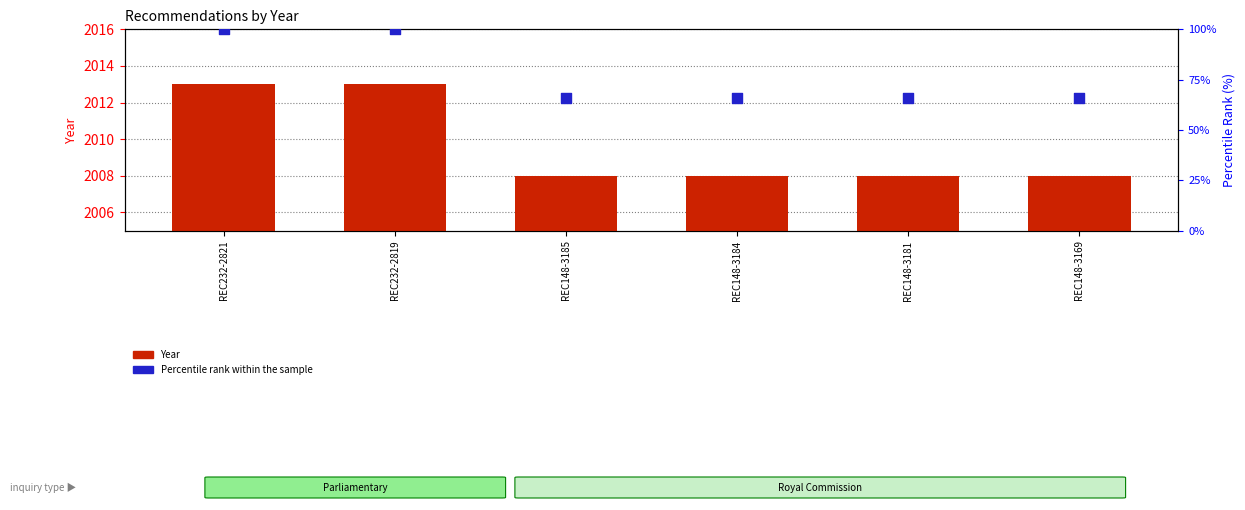

Which series reaches the maximum Y coordinate?

Percentile rank within the sample